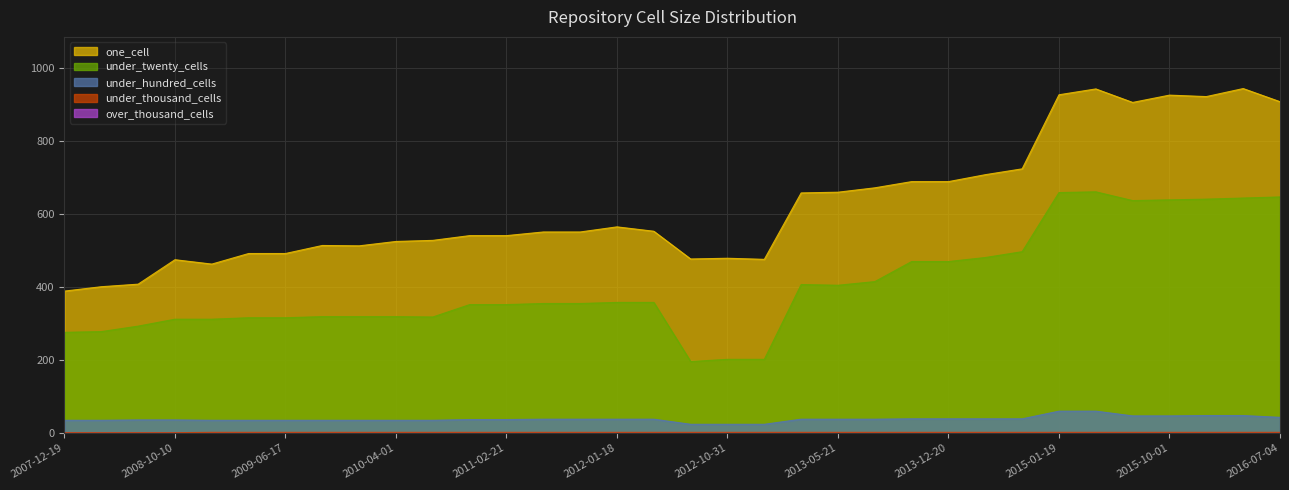

What is the sum of the under_thousand_cells values at 2013-02-20 and 2014-03-28?

4